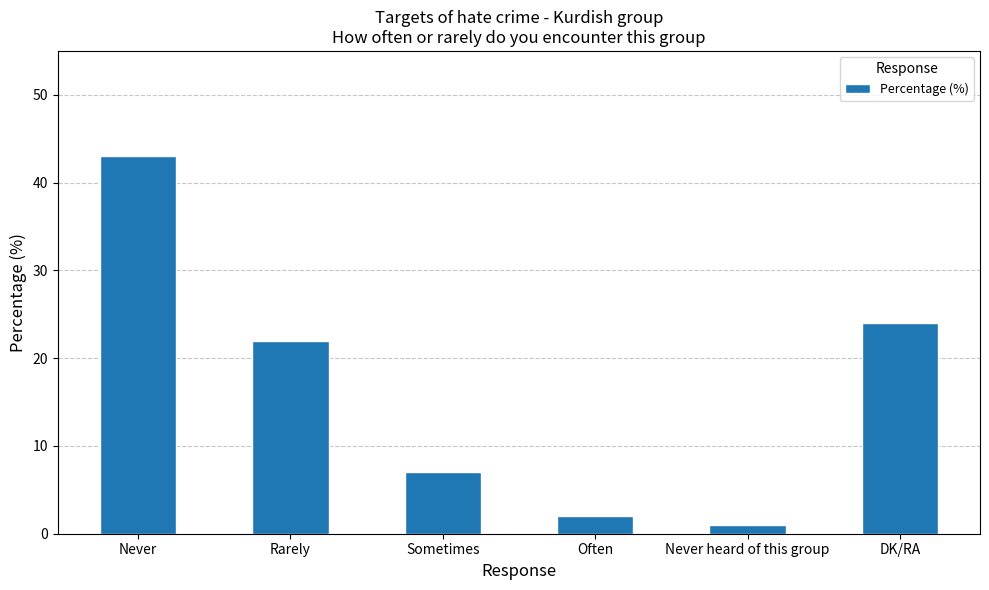

At which category does the chart reach its minimum across all series?

Never heard of this group